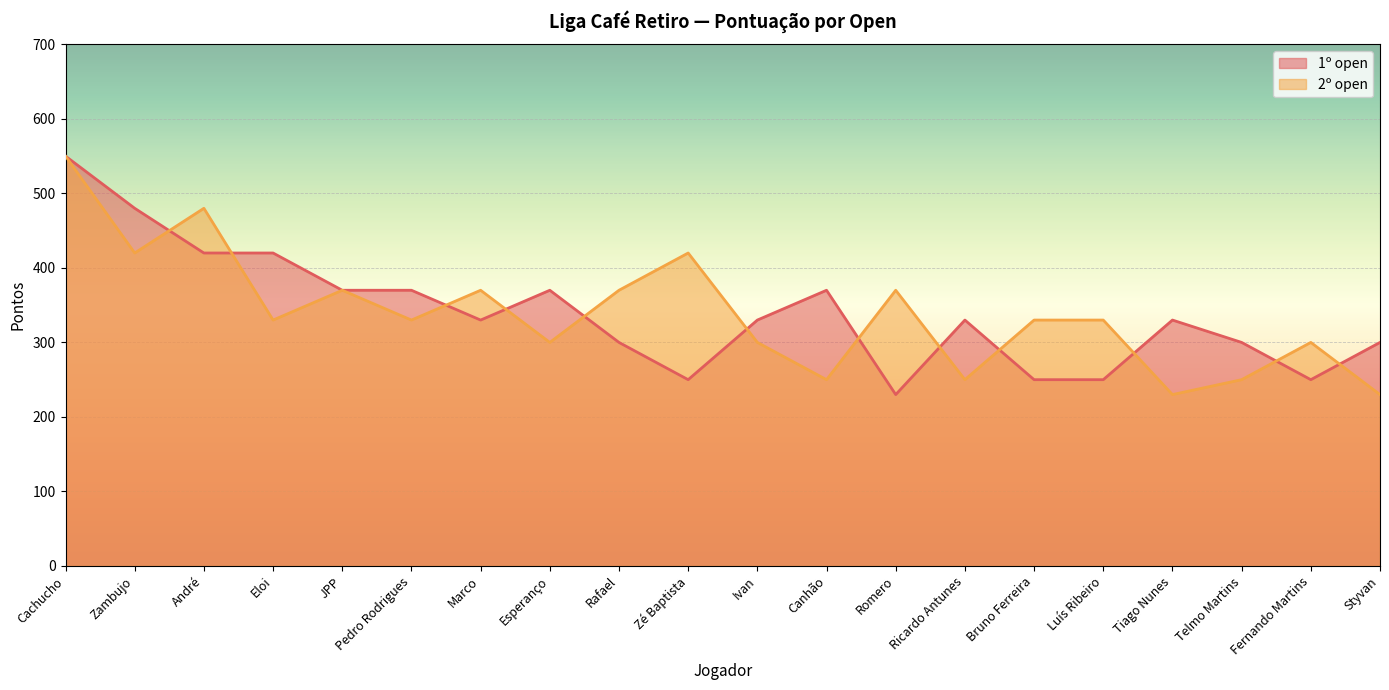

Which category has the highest value across all series?

Cachucho